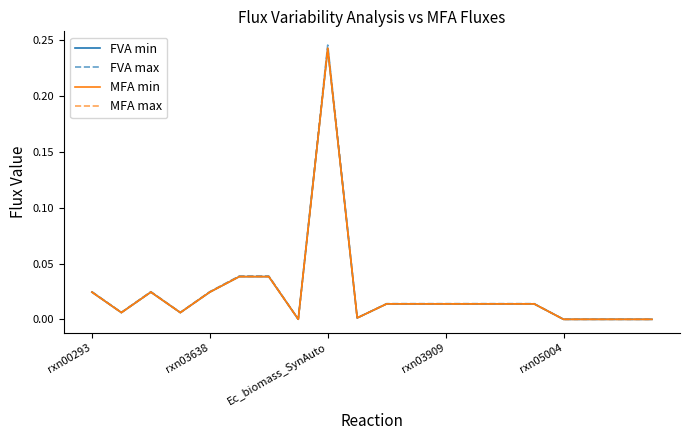

Which series has the largest range (max minus min)?

FVA max